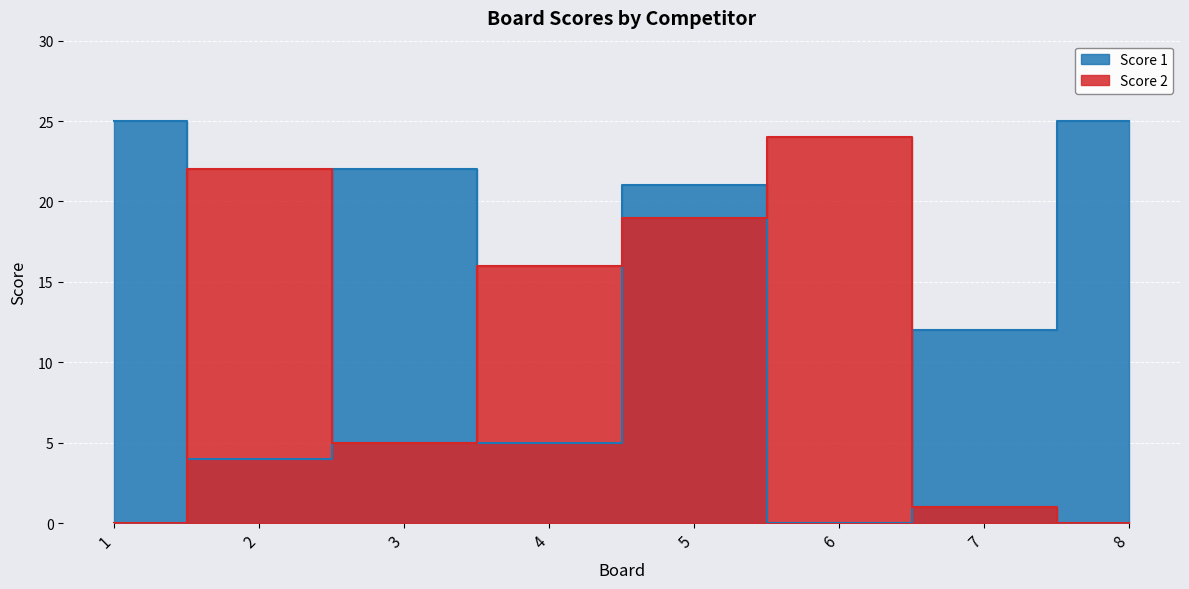

Rank the categories by Score 2 value from lowest to highest.

1, 8, 7, 3, 4, 5, 2, 6